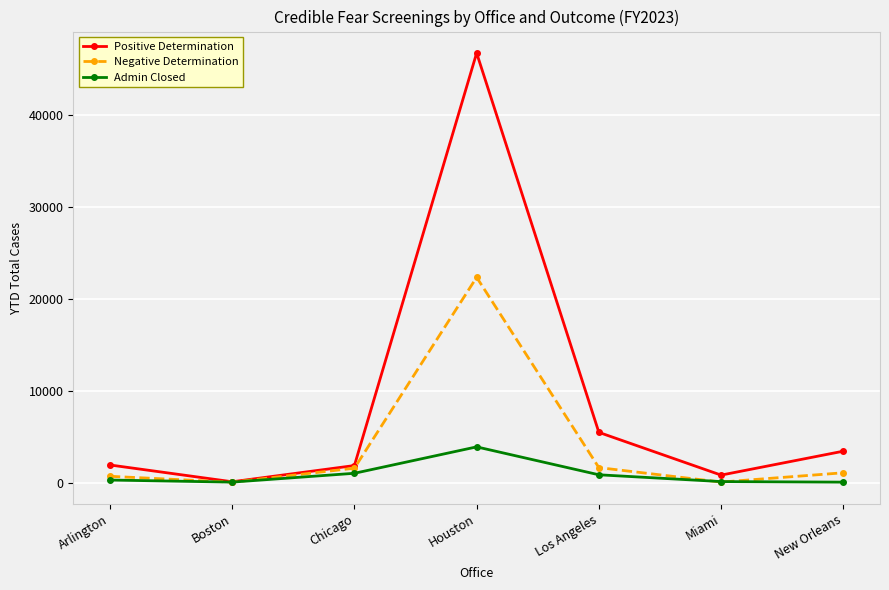

What is the approximate value of Admin Closed at Boston, to the nearest 10?

70